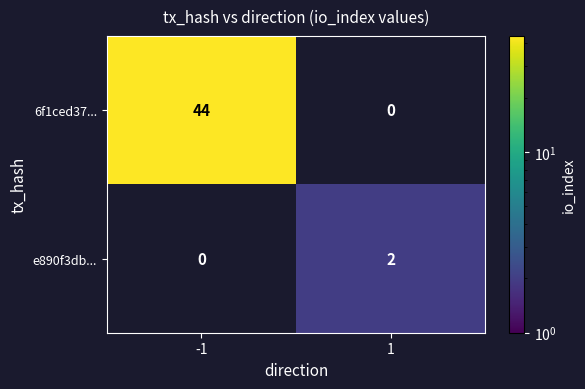

Is it true that e890f3db... equals 3 at 1?

False